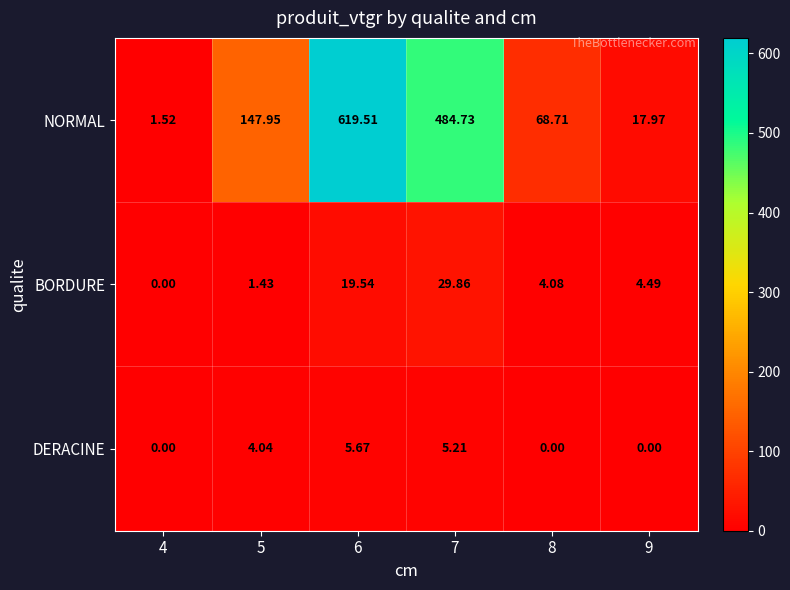

Rank the series by their maximum value, from lowest to highest.

DERACINE, BORDURE, NORMAL